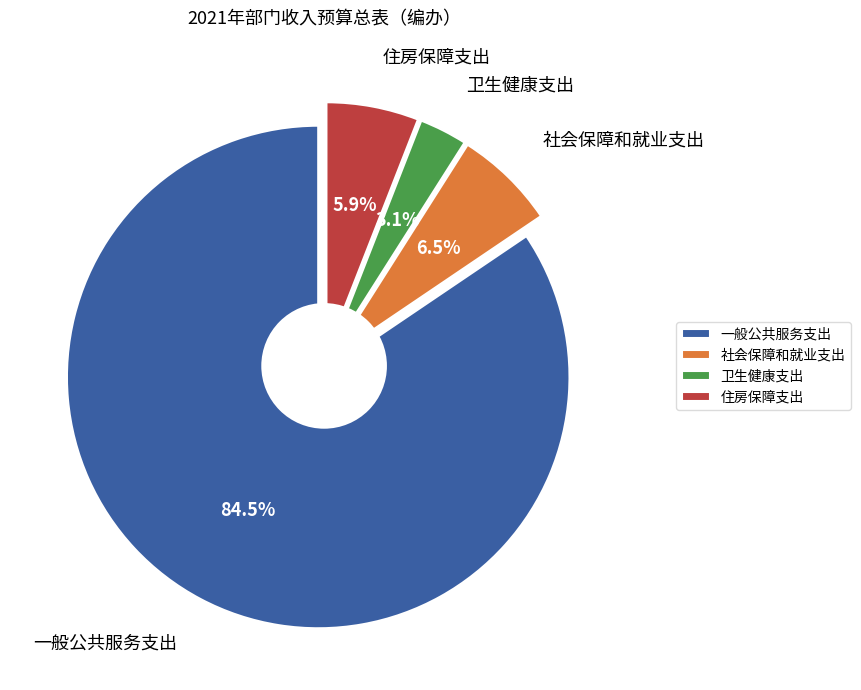

To the nearest percent, what is the difference between the 一般公共服务支出 and 住房保障支出 slice percentages?

79%